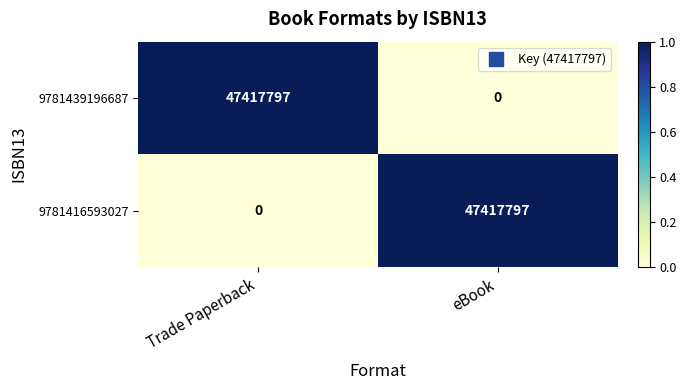

What is the greatest value displayed?

47417797